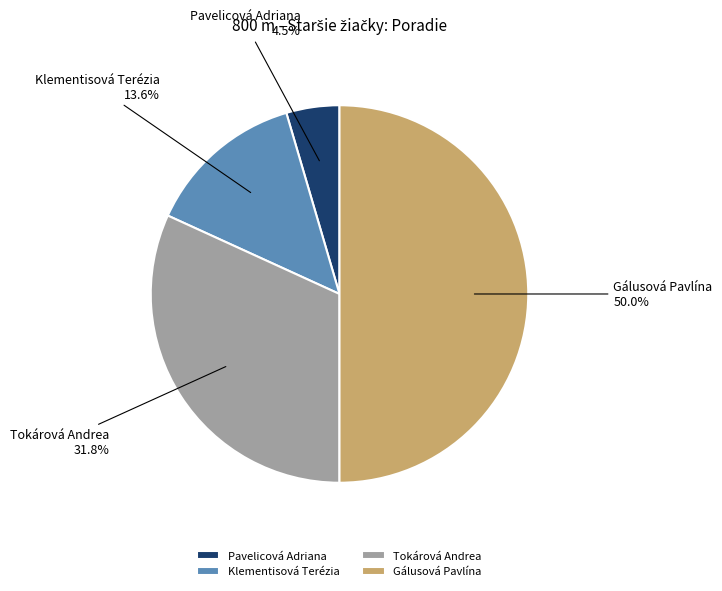

Is the sum of Klementisová Terézia and Gálusová Pavlína greater than half?

Yes